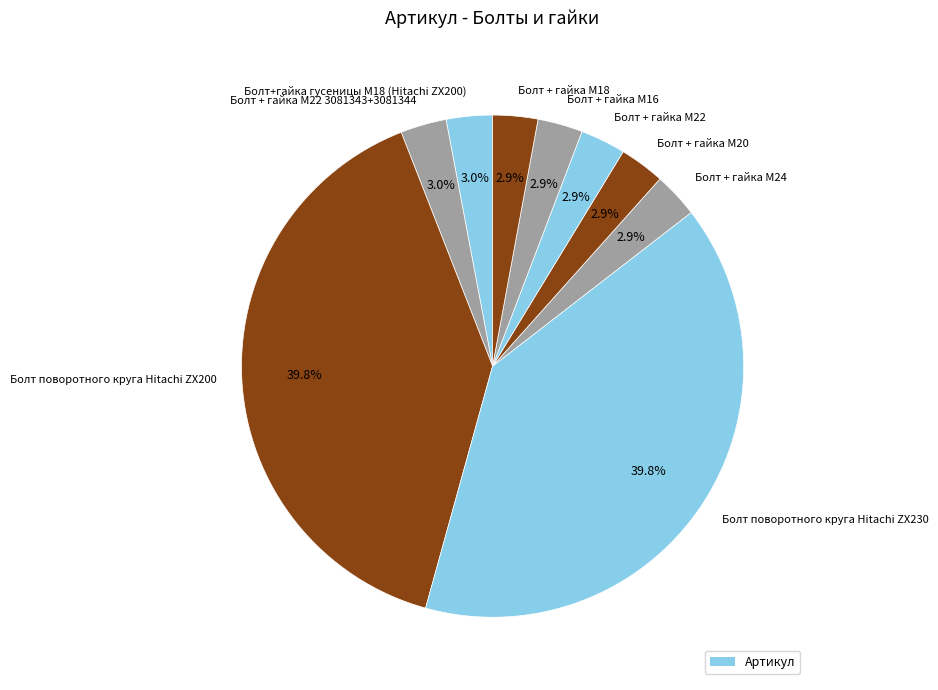

Is there a majority slice in this chart?

No